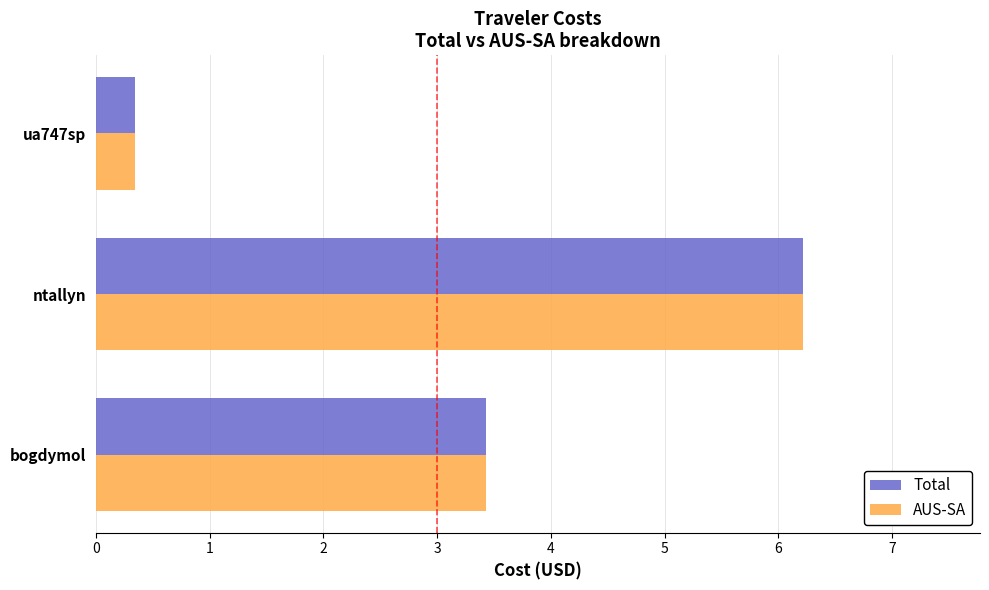

How many values in the AUS-SA series exceed 3?

2